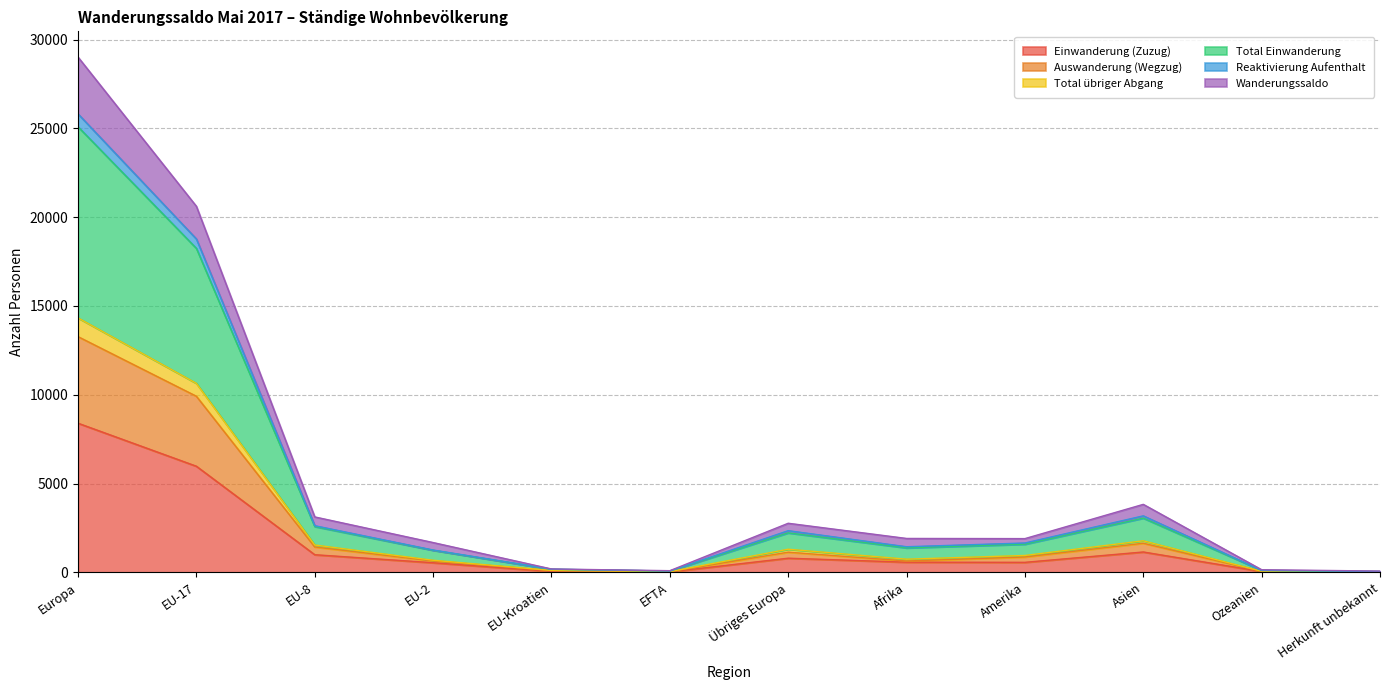

What is the highest value of the Einwanderung (Zuzug) series?

8399